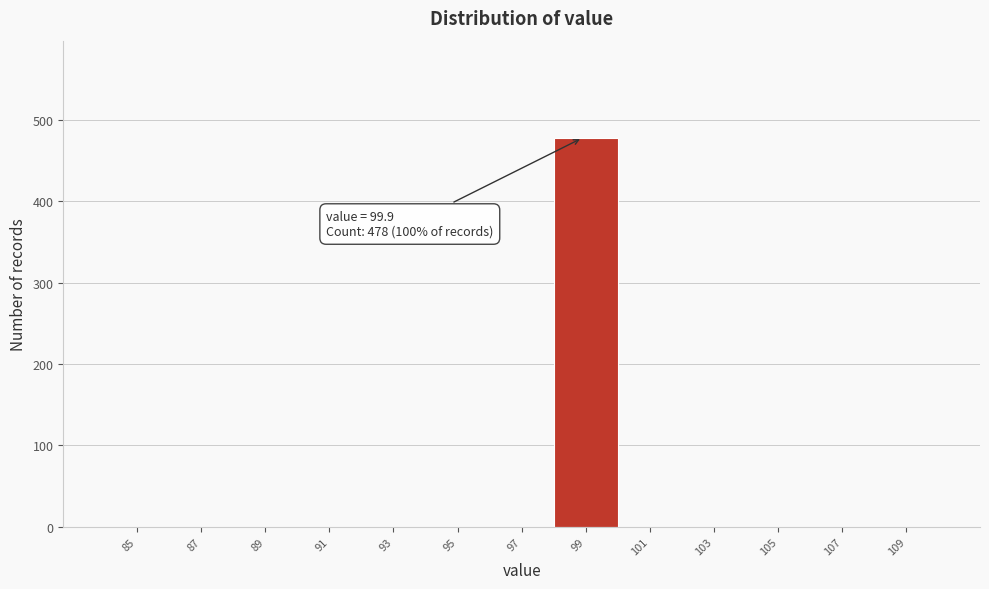

Reading left to right, list all the values displayed in this chart.

85=0	87=0	89=0	91=0	93=0	95=0	97=0	99=478	101=0	103=0	105=0	107=0	109=0